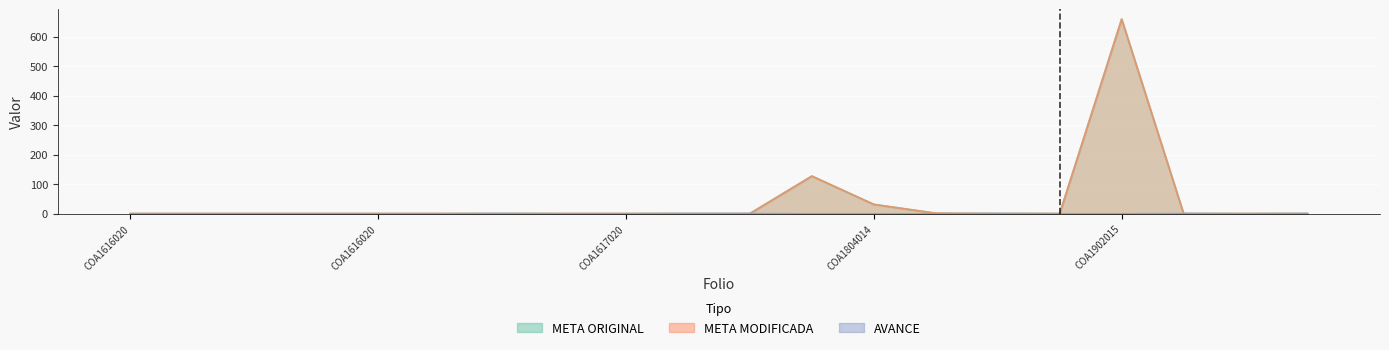

What position from the left is COA16160200707314?

3